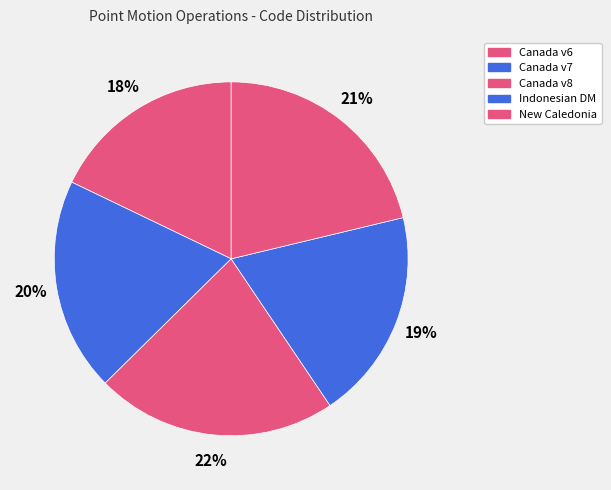

Count the number of slices in the pie.

5